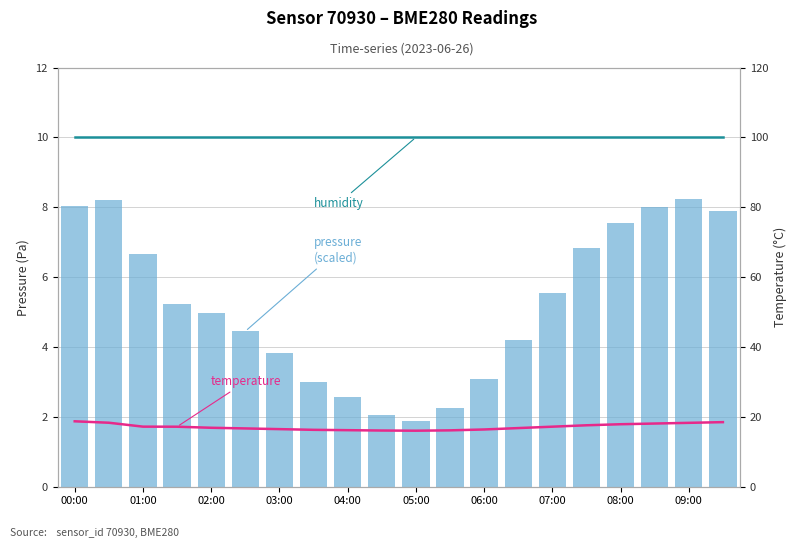

What is the minimum value for humidity?

100.0